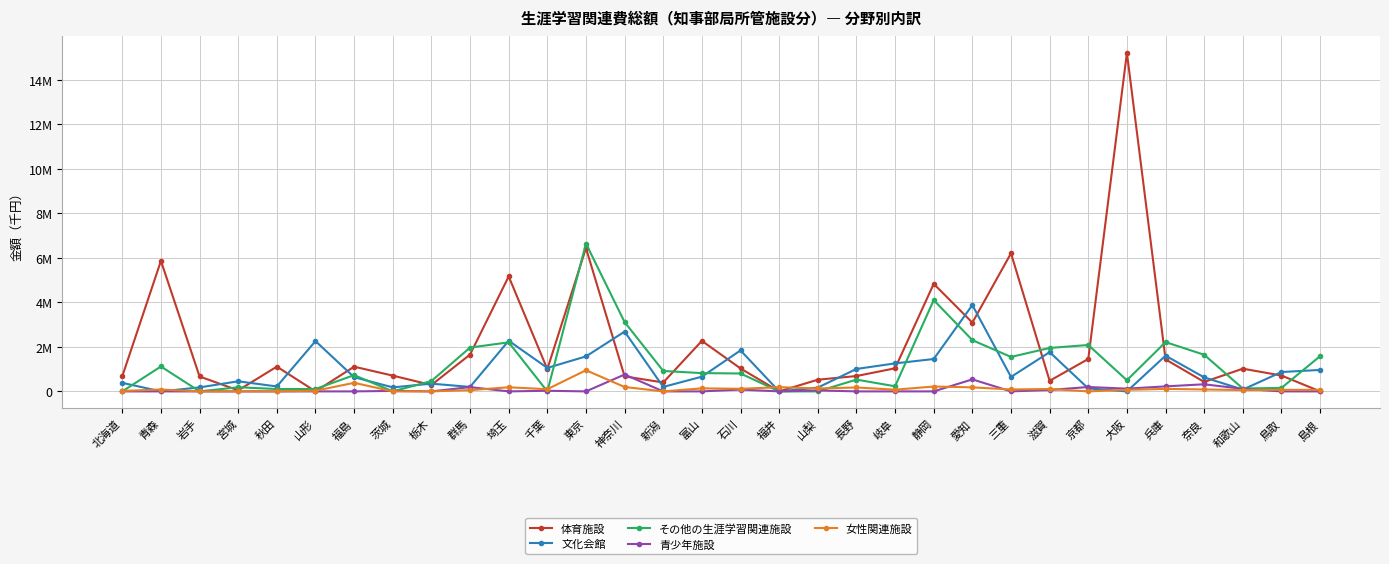

Where does the その他の生涯学習関連施設 series first go above 804699?

青森